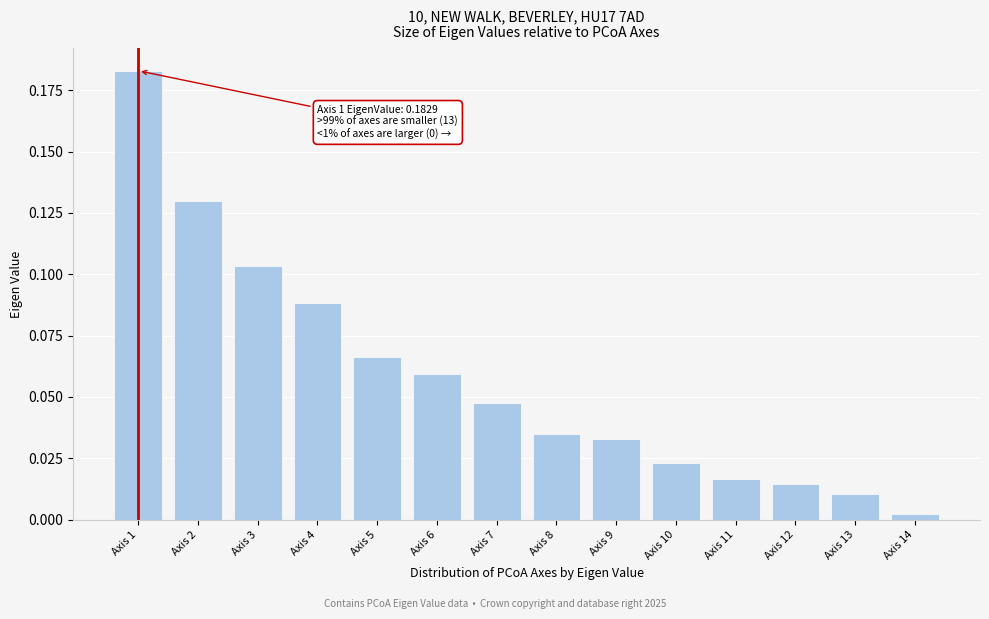

Which has a higher value, Axis 9 or Axis 11?

Axis 9